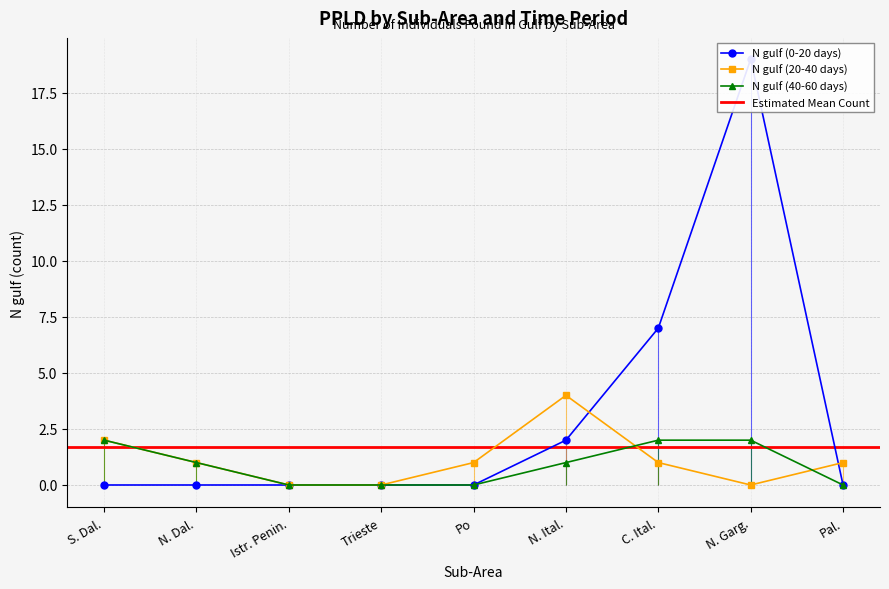

True or false: N gulf (0-20 days) and N gulf (40-60 days) cross at least once.

False